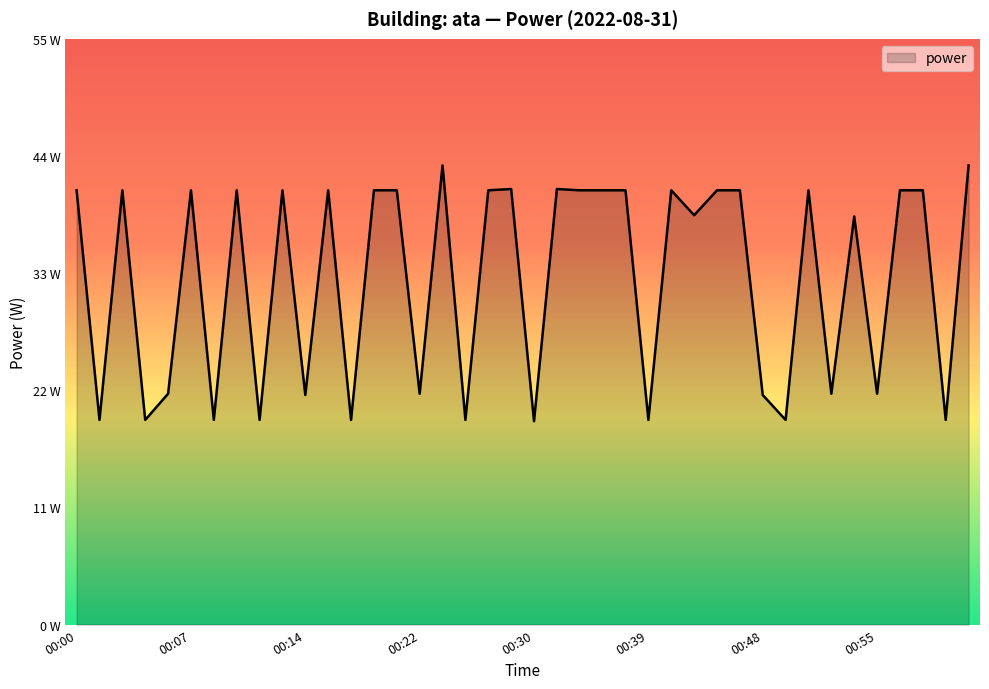

Is this an area chart (filled region under the line)?

Yes